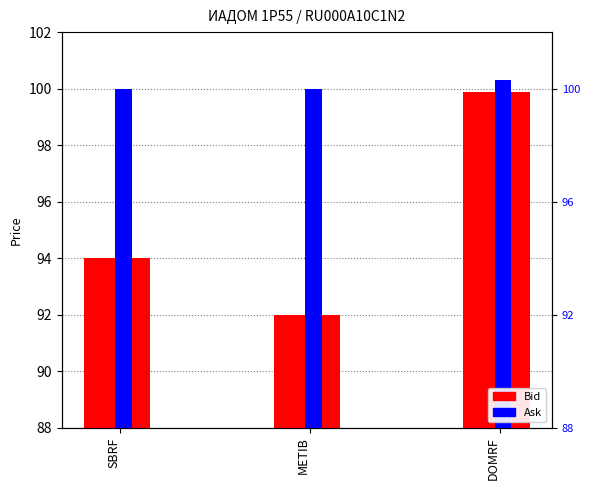

Reading left to right, extract all data points from this chart.

Bid: SBRF=94.0	METIB=92.0	DOMRF=99.9
Ask: SBRF=100.0	METIB=100.0	DOMRF=100.3